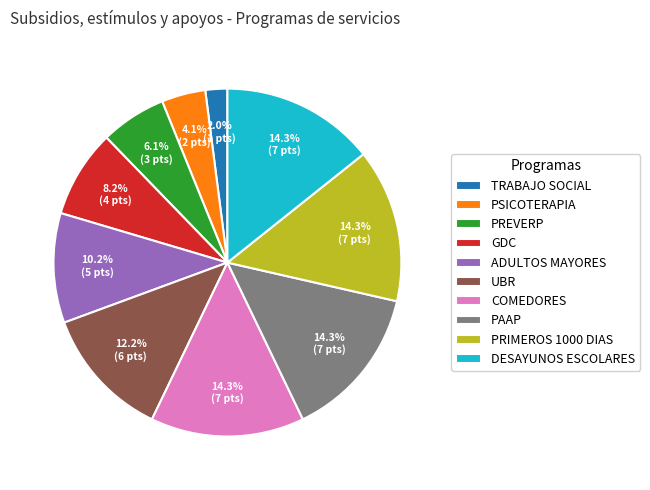

Combined, do ADULTOS MAYORES and UBR account for over 50%?

No